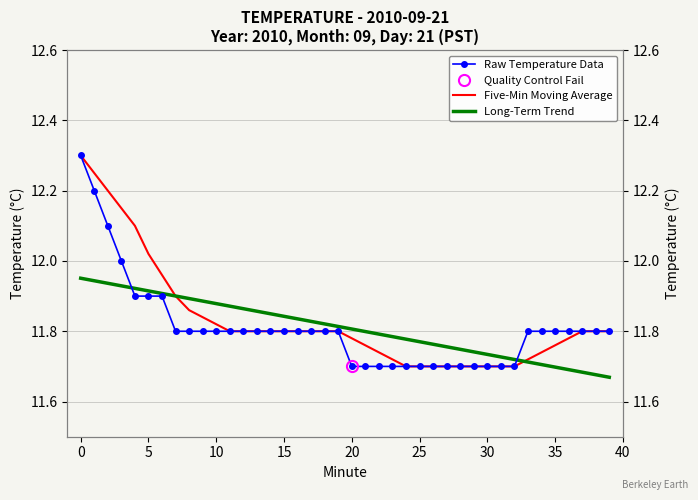

Where is Long-Term Trend nearest to the value 11?

39